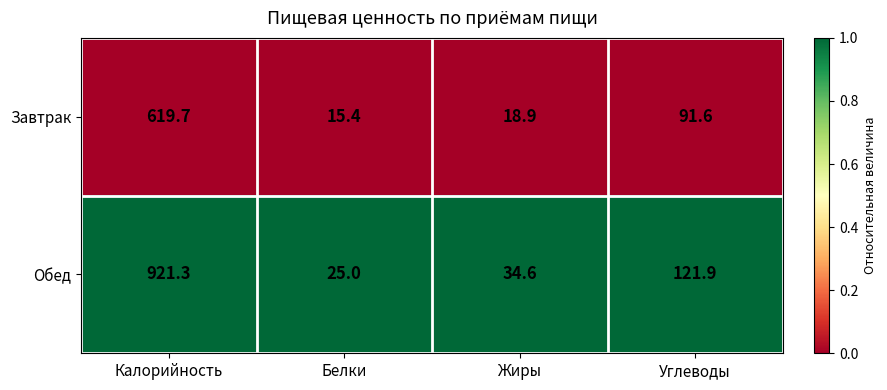

Reading left to right, what are all the values shown in this chart?

Завтрак: 619.7	15.4	18.9	91.6
Обед: 921.3	25.0	34.6	121.9